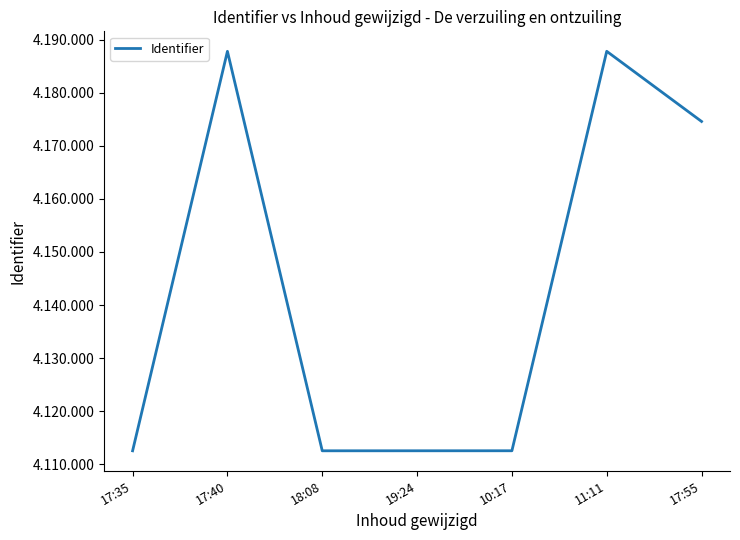

Reading left to right, what are all the values shown in this chart?

17:35=4112538	17:40=4187783	18:08=4112539	19:24=4112542	10:17=4112545	11:11=4187786	17:55=4174574